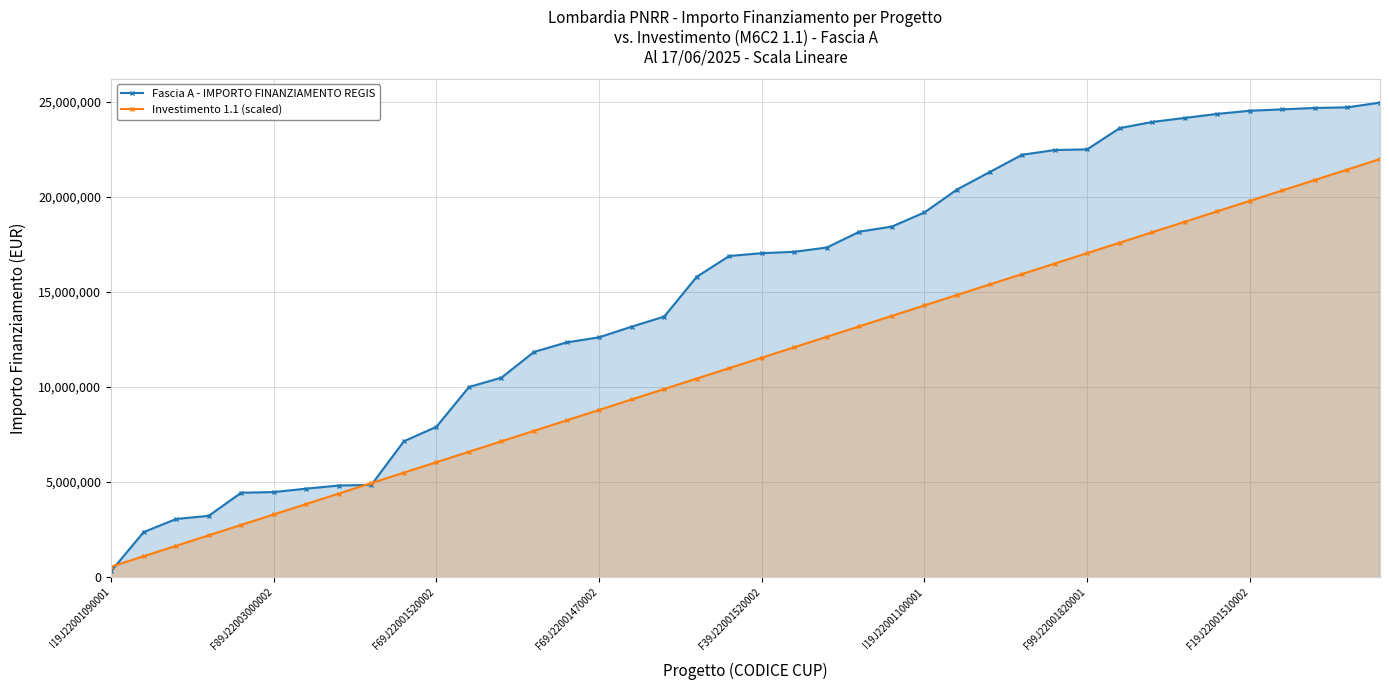

What are all the series names shown in the legend?

Fascia A - IMPORTO FINANZIAMENTO REGIS, Investimento 1.1 (scaled)